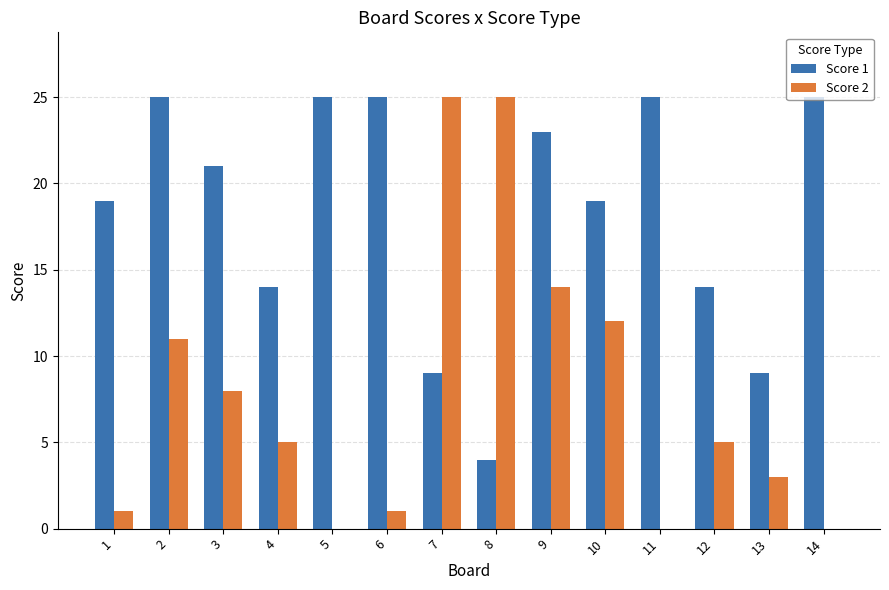

What are all the series names shown in the legend?

Score 1, Score 2